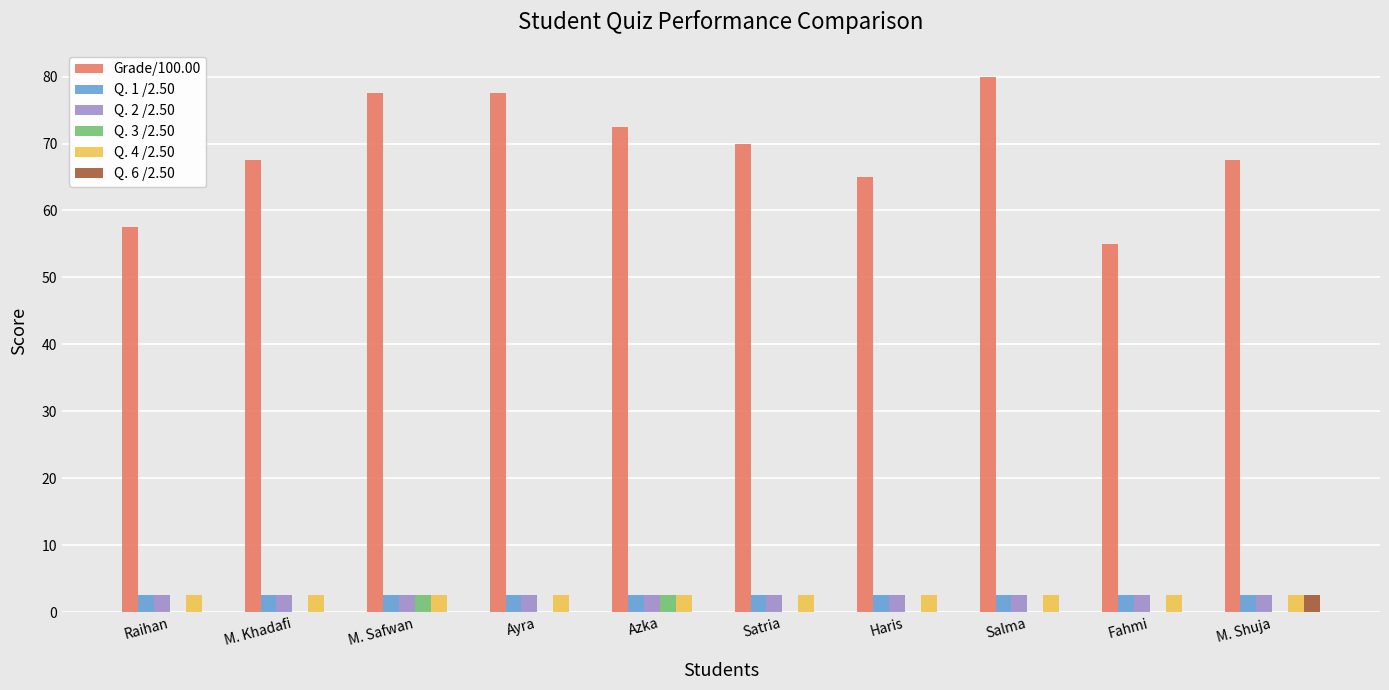

The value of Q. 1 /2.50 at Satria is 2.5. True or false?

True